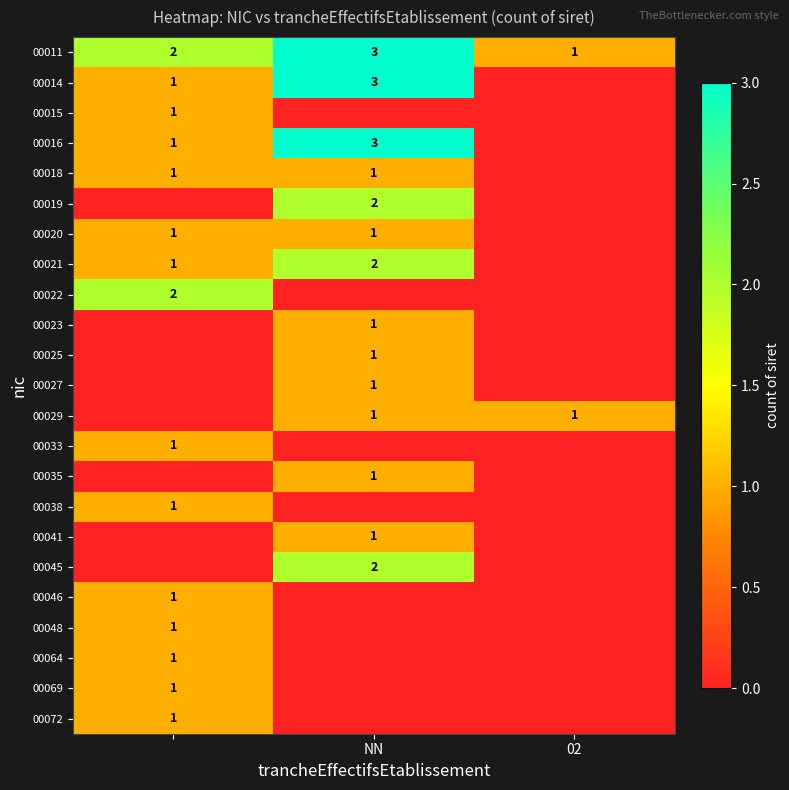

Where is 00015 nearest to the value 0?

NN